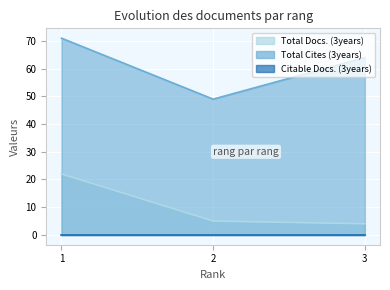

Count the Total Cites (3years) values in the range 49 to 71.

3